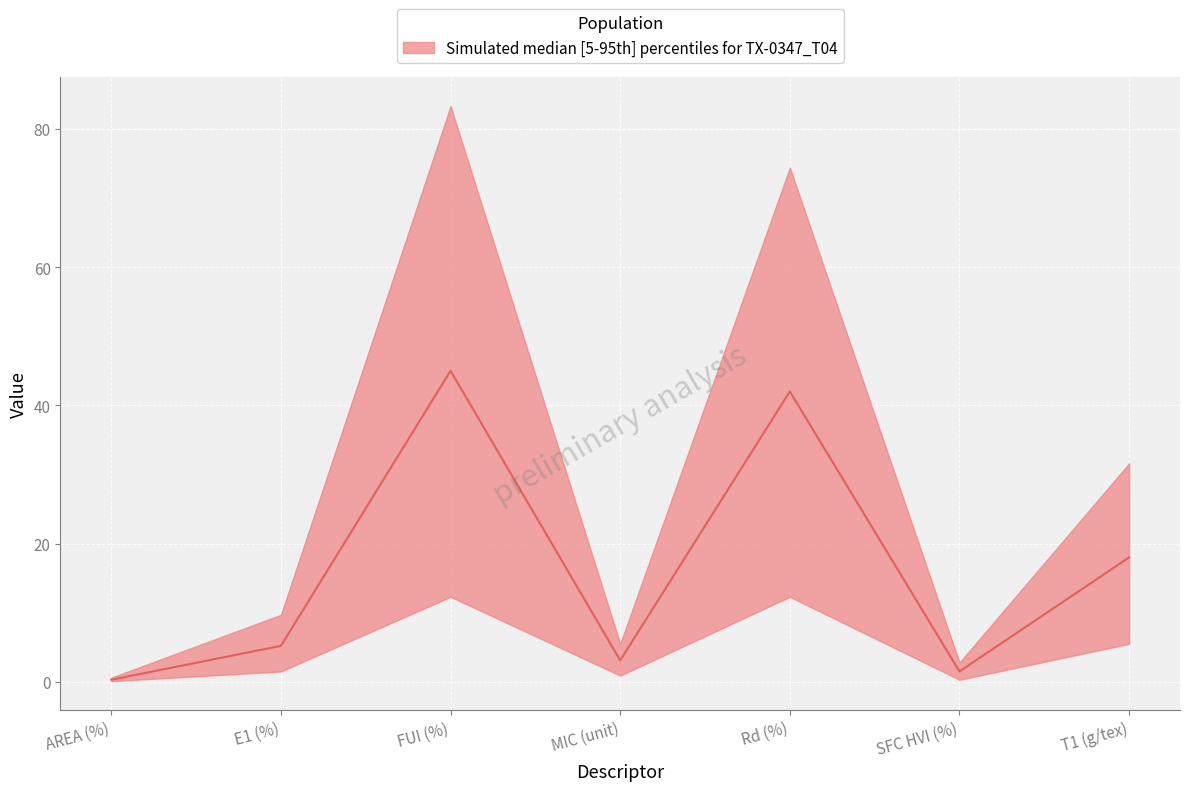

What is the difference between the maximum and minimum values in the lower series?

12.2